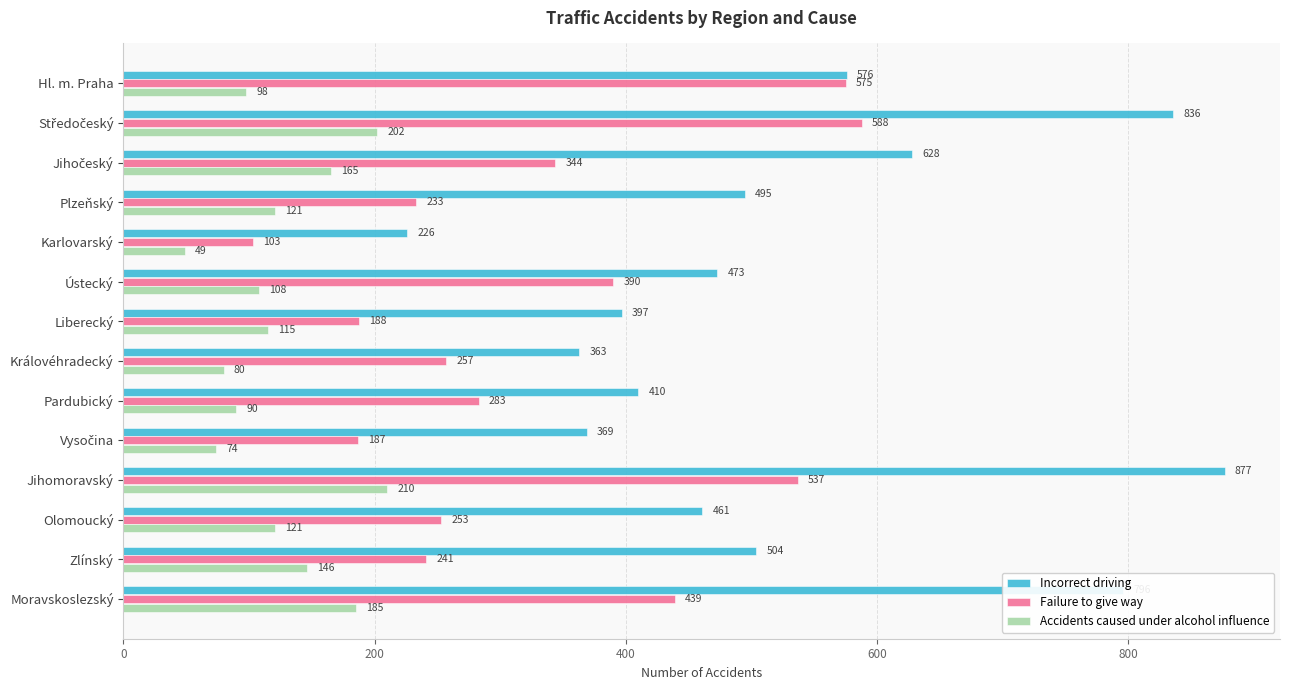

What is the sum of all Accidents caused under alcohol influence values?

1764